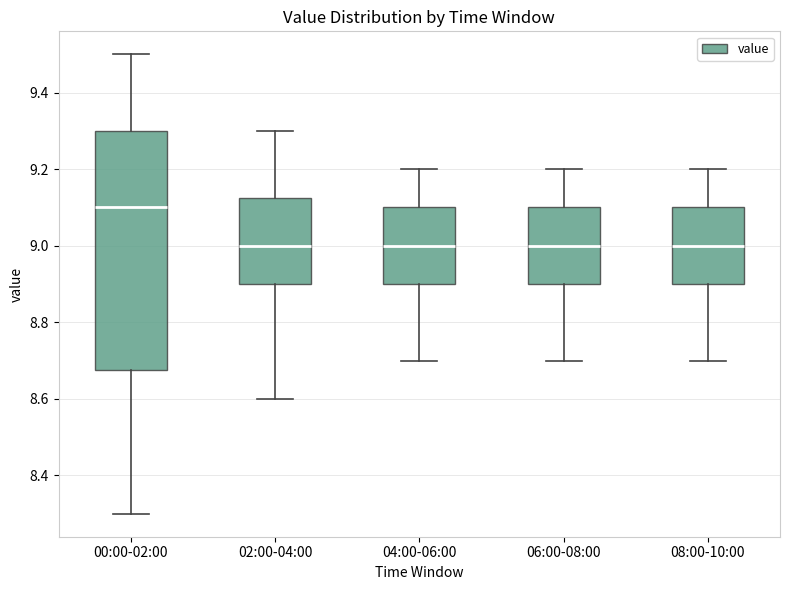

Reading left to right, transcribe this box plot: for each box, give where its median line is, the range the box spans, and where its two whiskers end, as read against the y-axis. The values are not printed on the chart, so give them approximately, as read against the axis.

00:00-02:00: median 9.10, box 8.68 to 9.30, whiskers 8.30 to 9.50
02:00-04:00: median 9.00, box 8.90 to 9.12, whiskers 8.60 to 9.30
04:00-06:00: median 9.00, box 8.90 to 9.10, whiskers 8.70 to 9.20
06:00-08:00: median 9.00, box 8.90 to 9.10, whiskers 8.70 to 9.20
08:00-10:00: median 9.00, box 8.90 to 9.10, whiskers 8.70 to 9.20